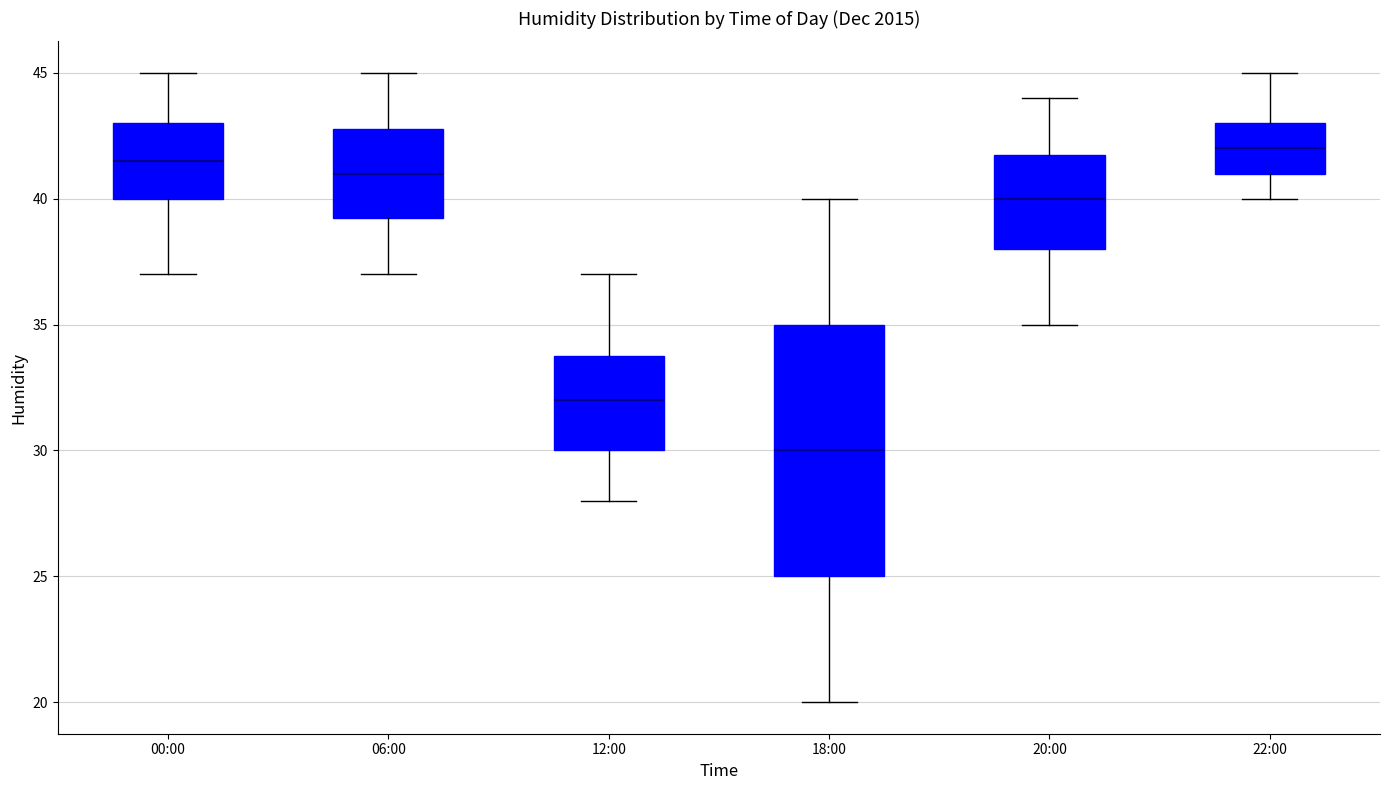

Which box is the tallest, from its lower edge to its upper edge?

18:00